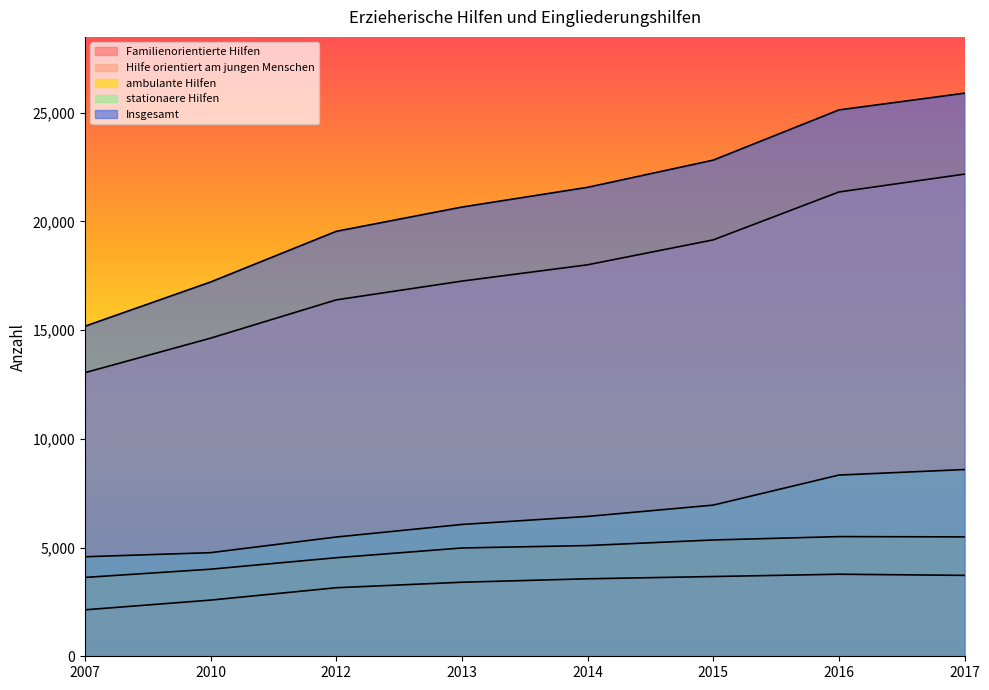

Which series has the largest total across all categories?

Insgesamt